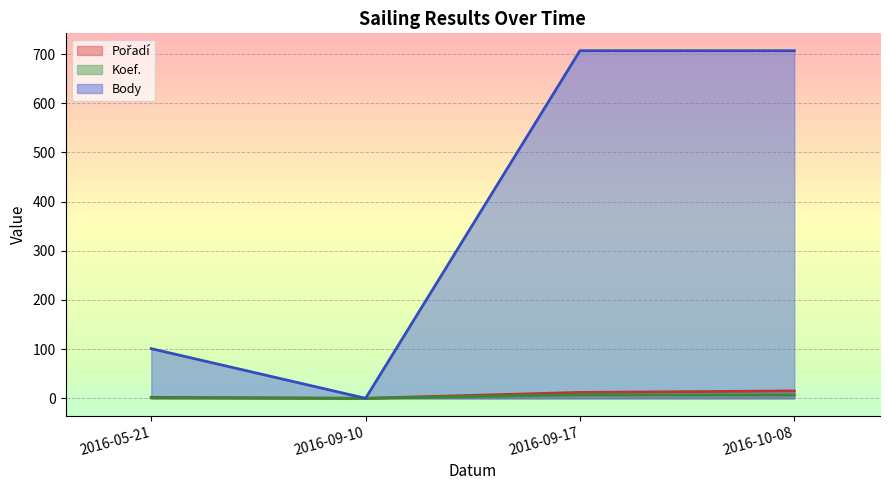

What is the maximum value shown in the chart?

707